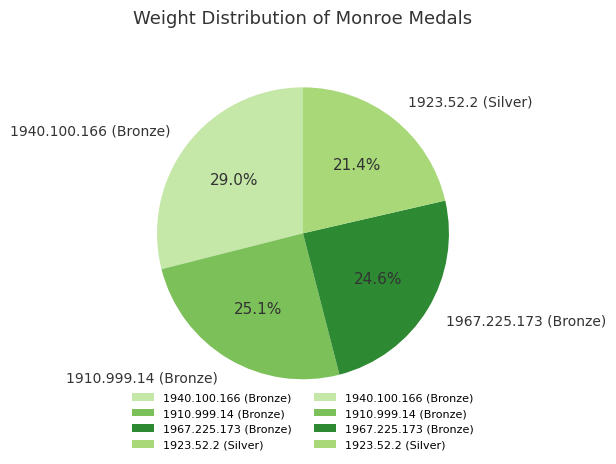

Which has a higher value, 1923.52.2 (Silver) or 1967.225.173 (Bronze)?

1967.225.173 (Bronze)